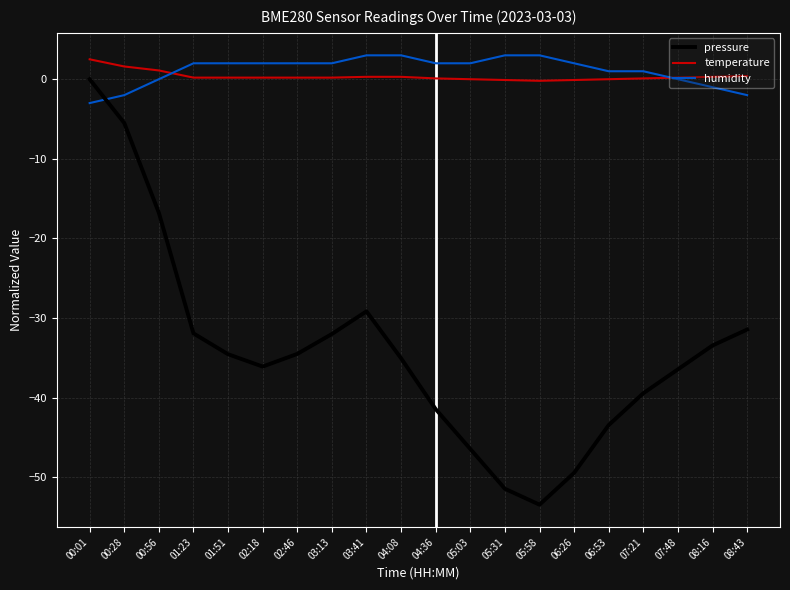

The value of pressure at 04:36 is -65.2. True or false?

False